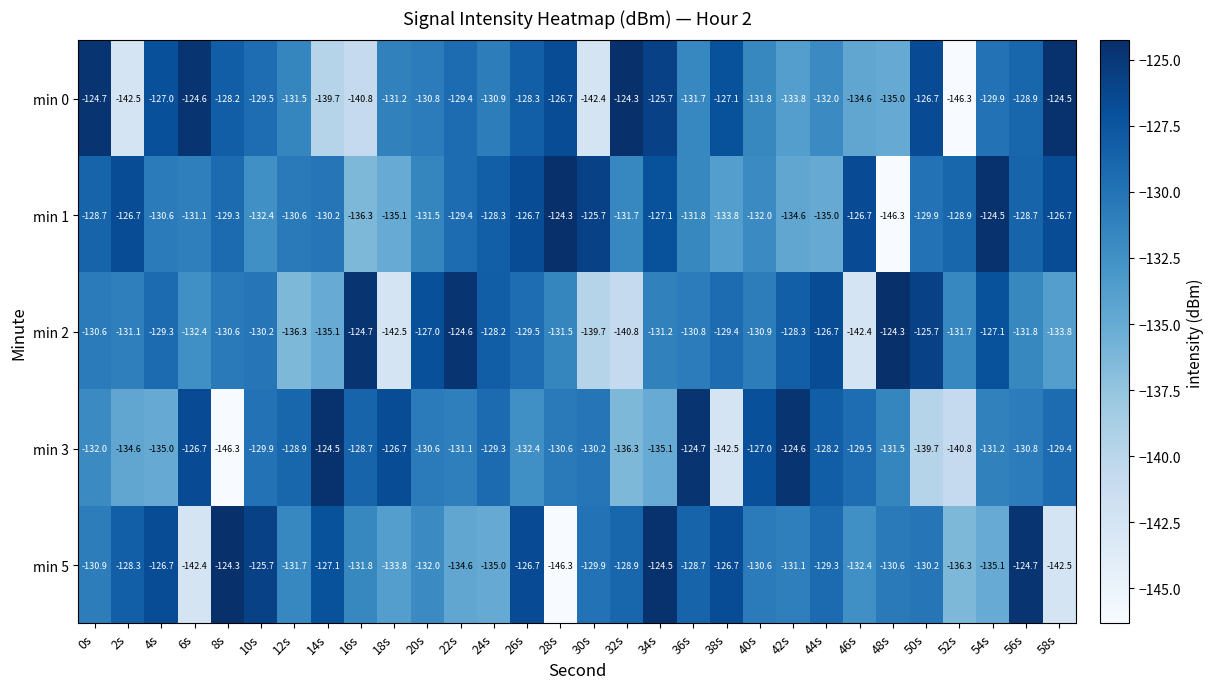

What is the total value across all series at 34s?

-643.6